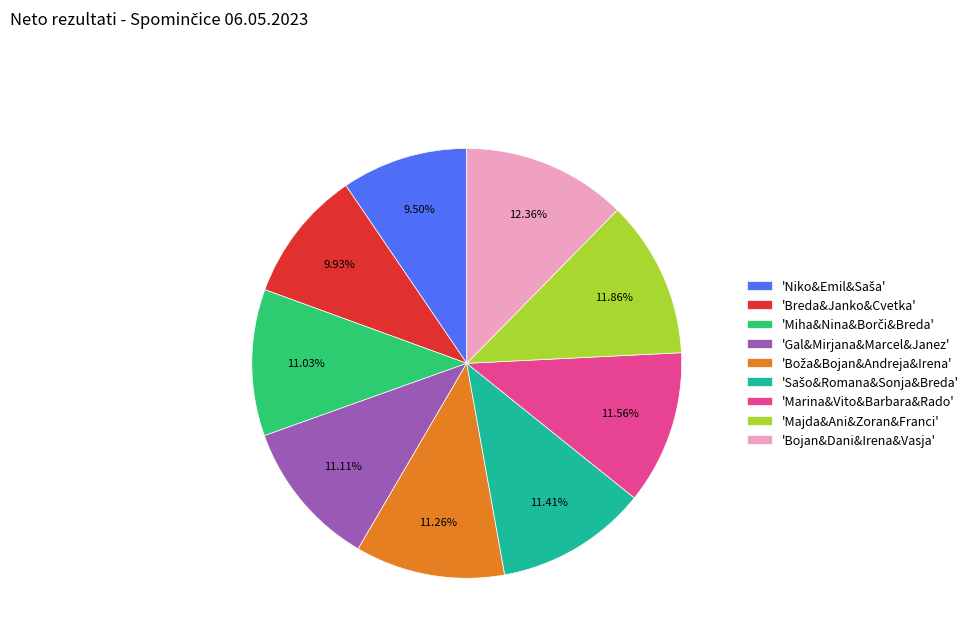

Which slice is the largest?

'Bojan&Dani&Irena&Vasja'